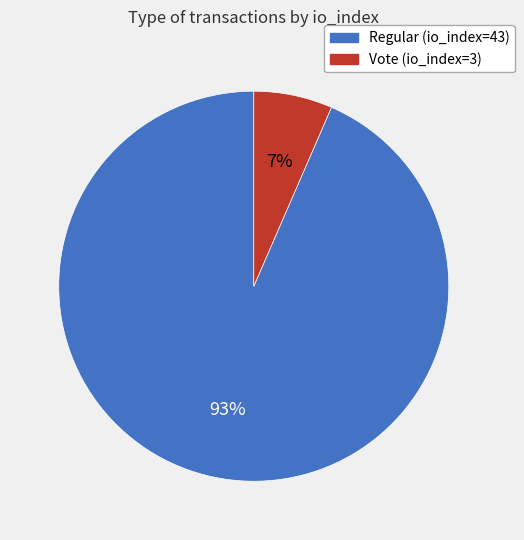

Count the number of slices in the pie.

2